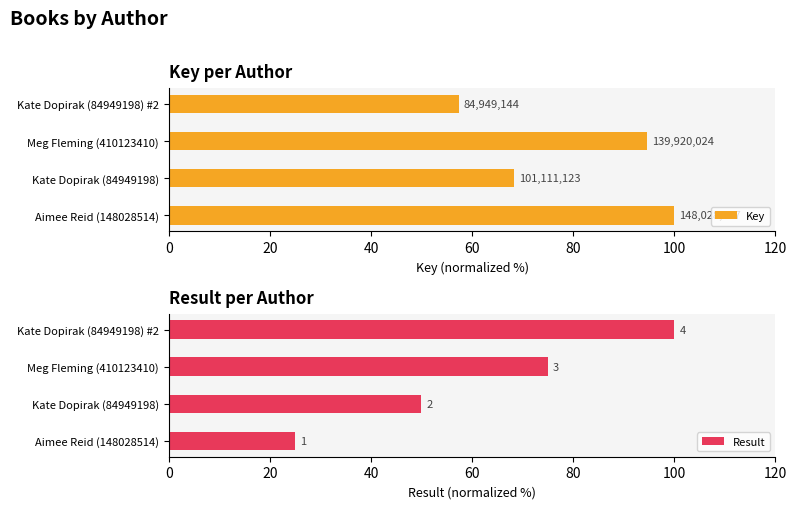

List the series in order of their peak value, lowest first.

Key, Result